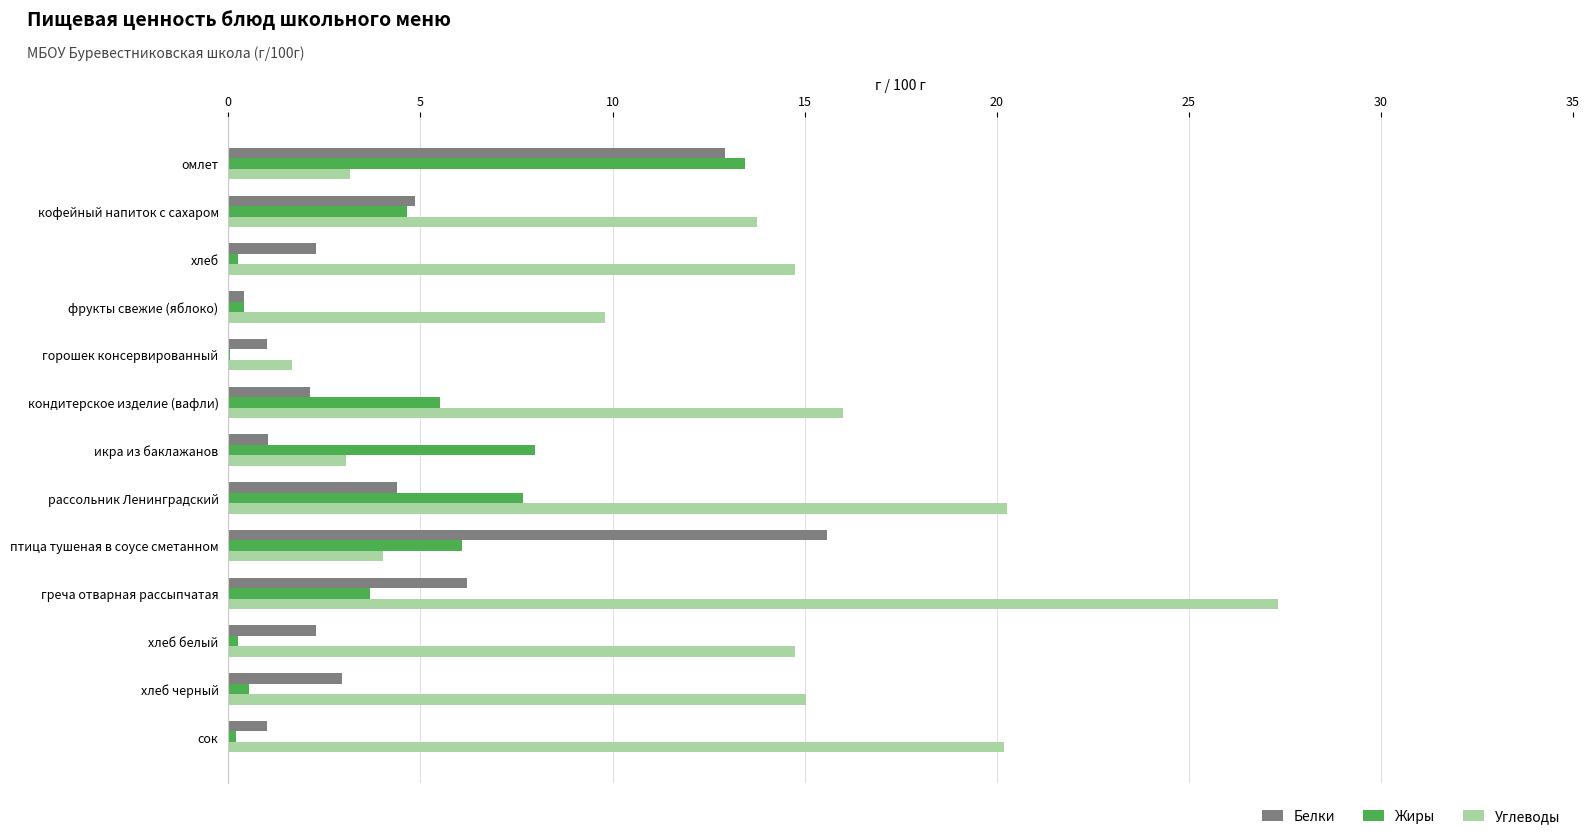

The Жиры series shows 3.8 at кондитерское изделие (вафли). True or false?

False